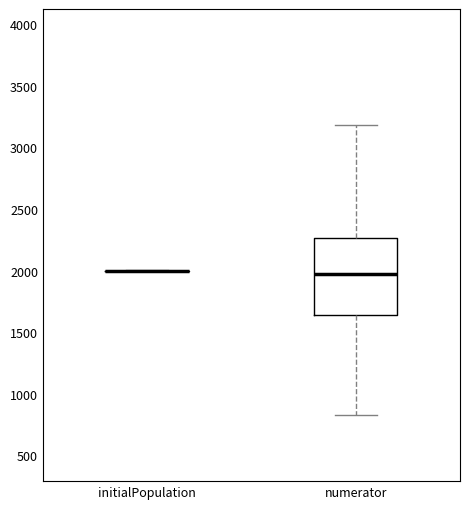

Which box is the tallest, from its lower edge to its upper edge?

numerator